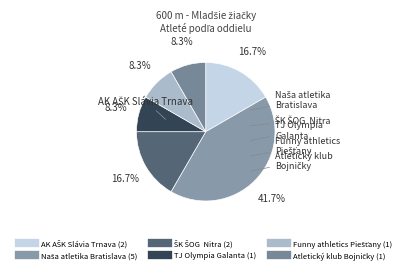

Does TJ Olympia Galanta represent more than half of the total?

No